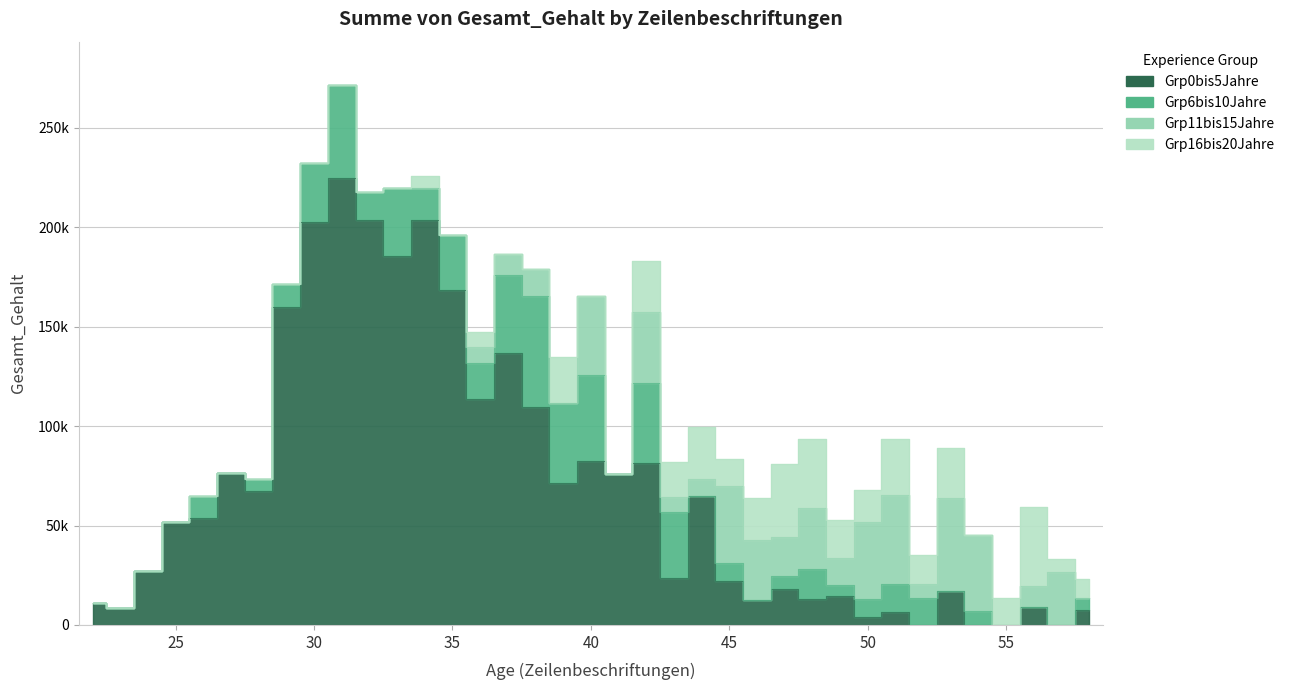

How many categories are shown in the chart?

37